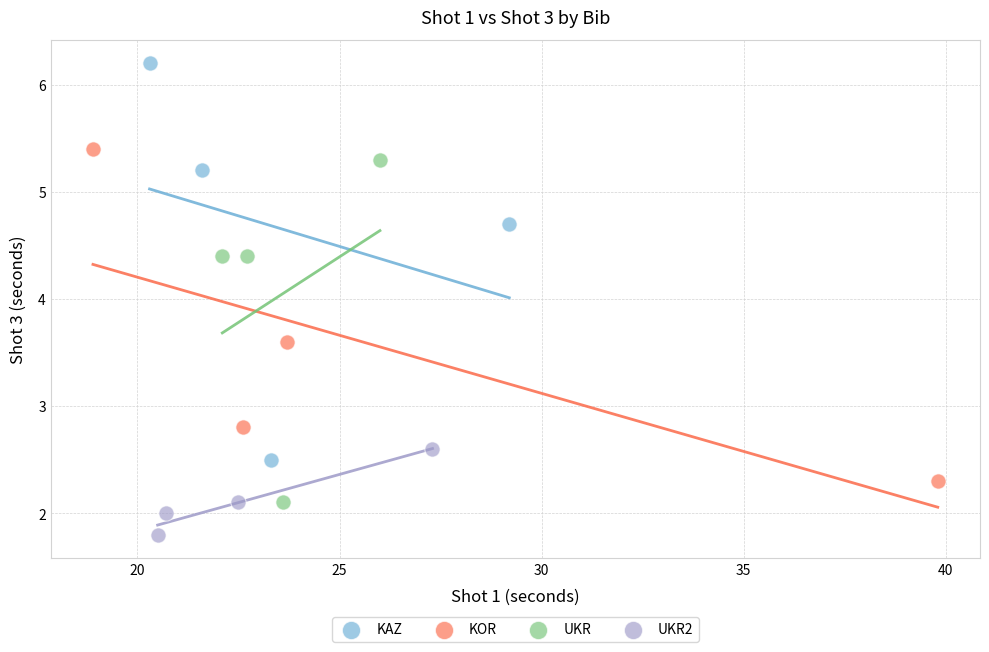

Which series has the widest spread of Y values?

KAZ